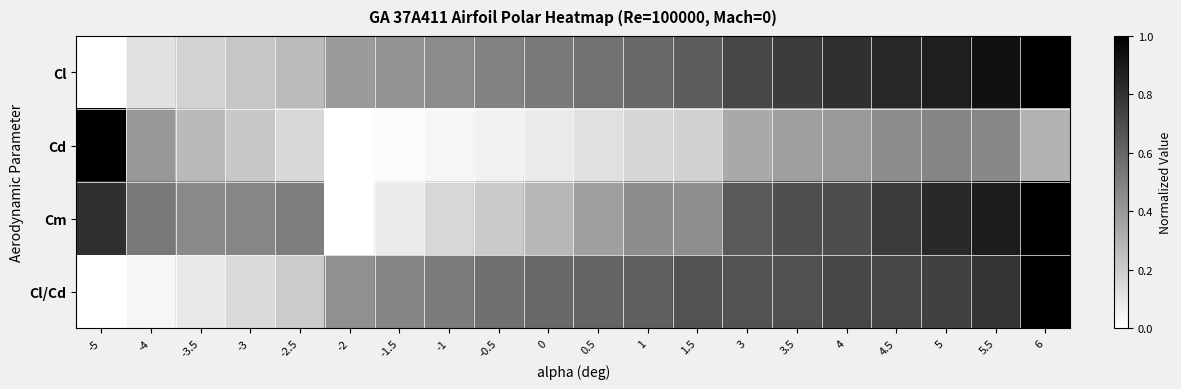

Which series has the widest spread of values?

Cl